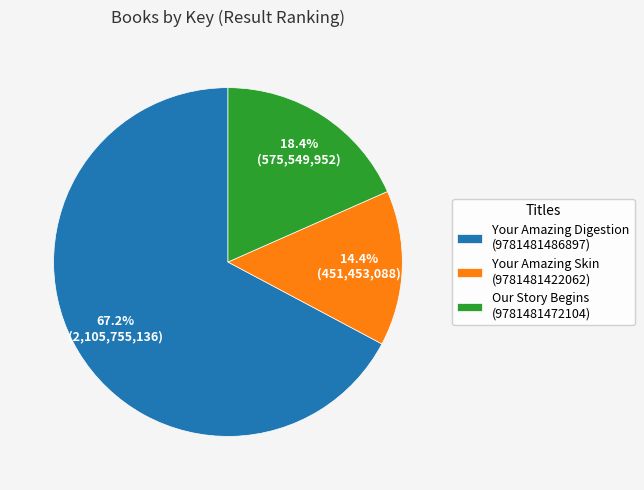

What is the smallest slice in the pie chart?

Your Amazing Skin (9781481422062)